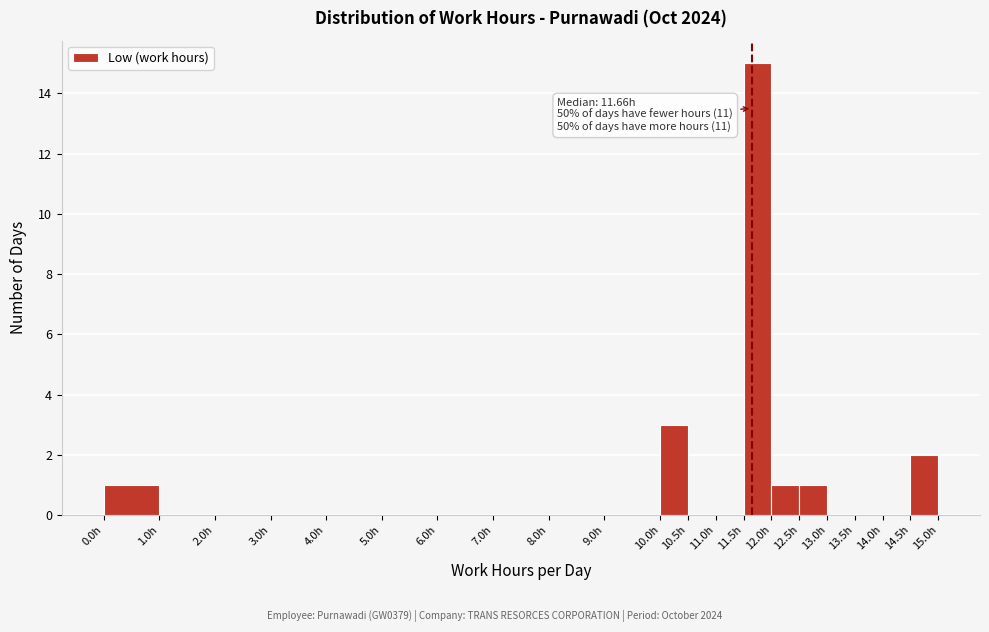

Which range on the x-axis has the tallest bar?

11.5 to 12.0